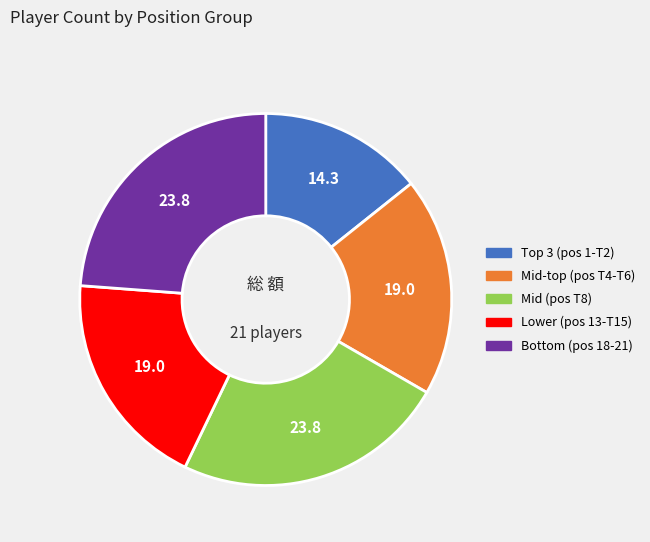

How many segments does this pie chart have?

5